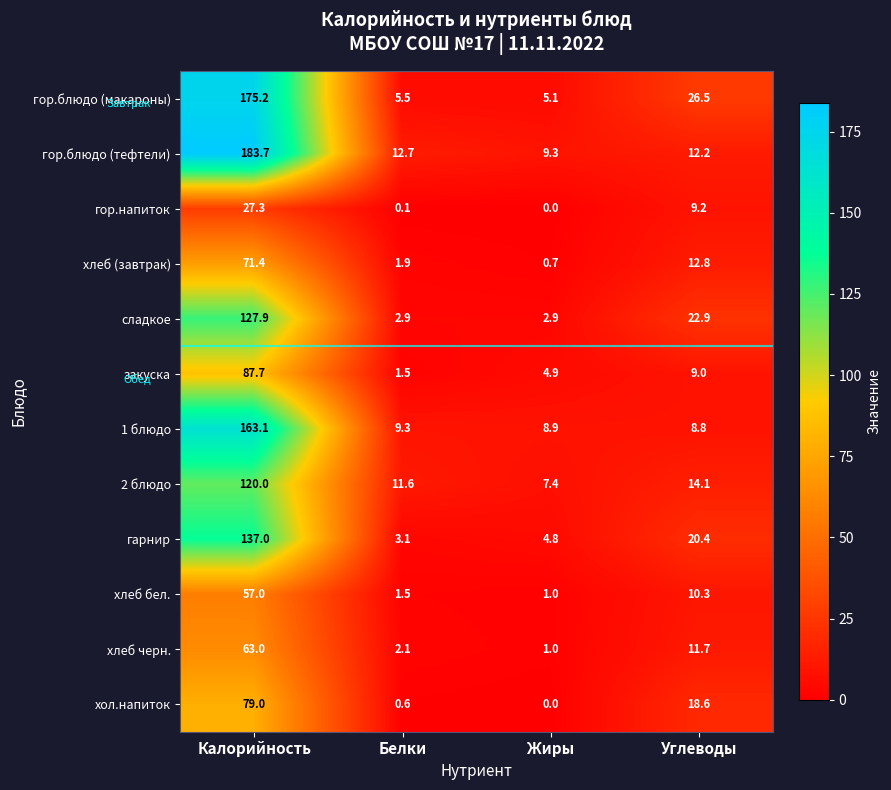

Is it true that сладкое equals 4.9 at Жиры?

False